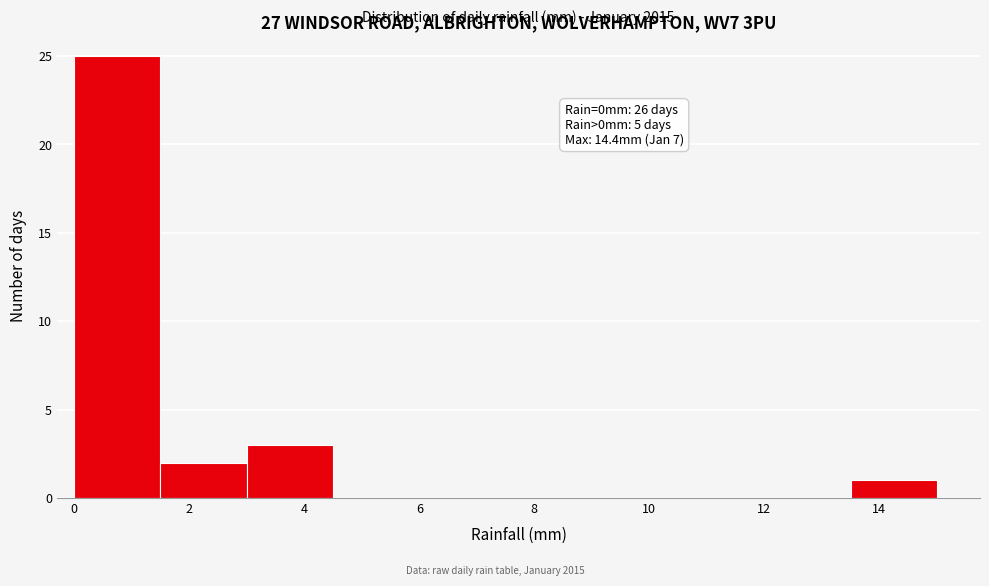

Which range on the x-axis has the tallest bar?

0.0 to 1.5